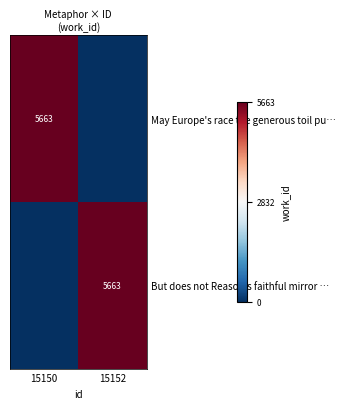

The May Europe's race the generous toil pu… series shows 3799 at 15150. True or false?

False